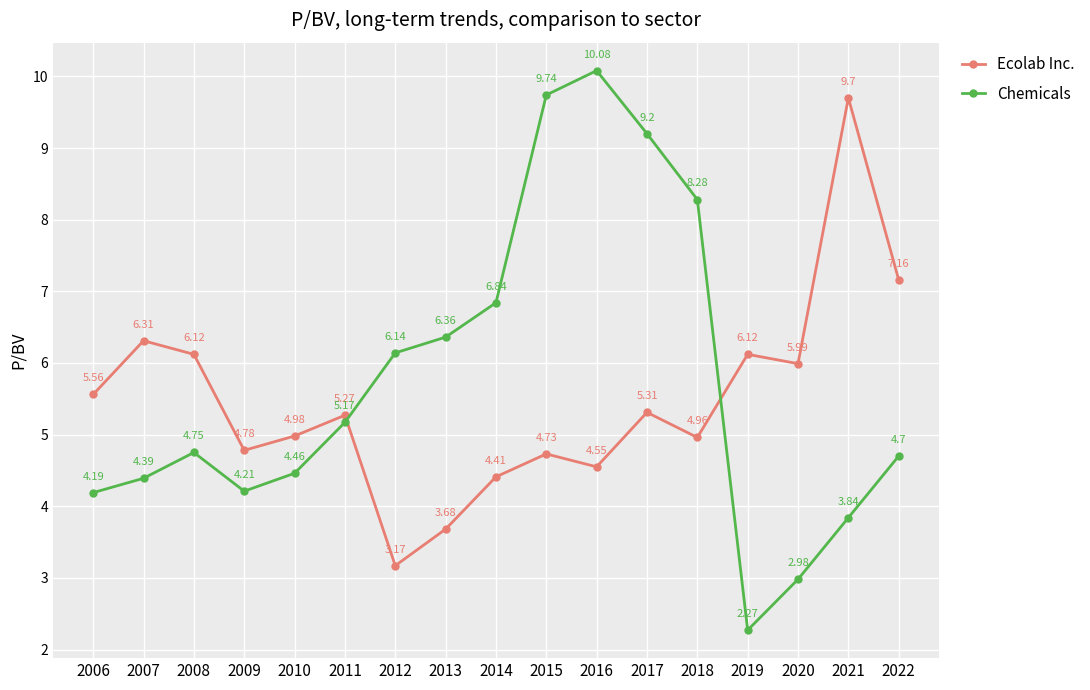

Which category has the lowest value across all series?

2019